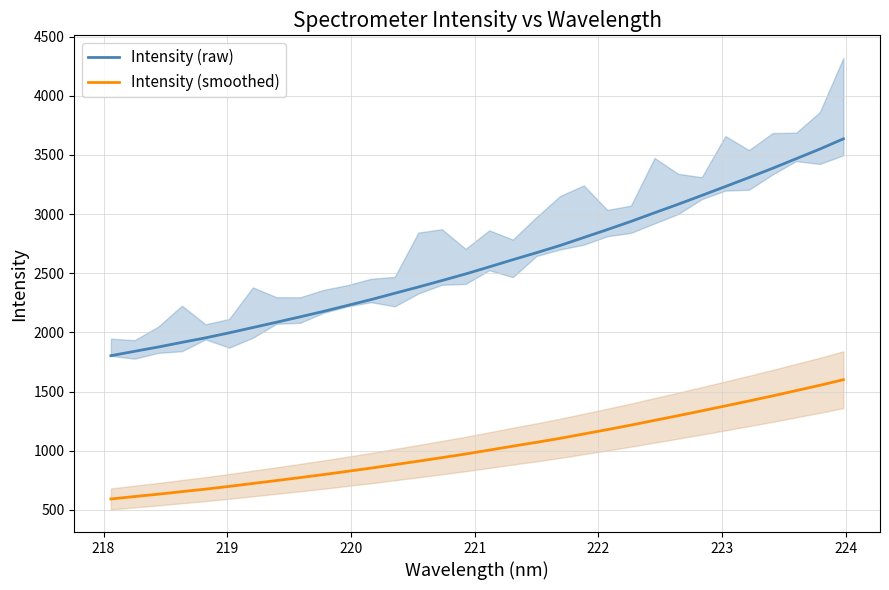

True or false: Intensity (smoothed) and Intensity (raw) intersect in this chart.

False